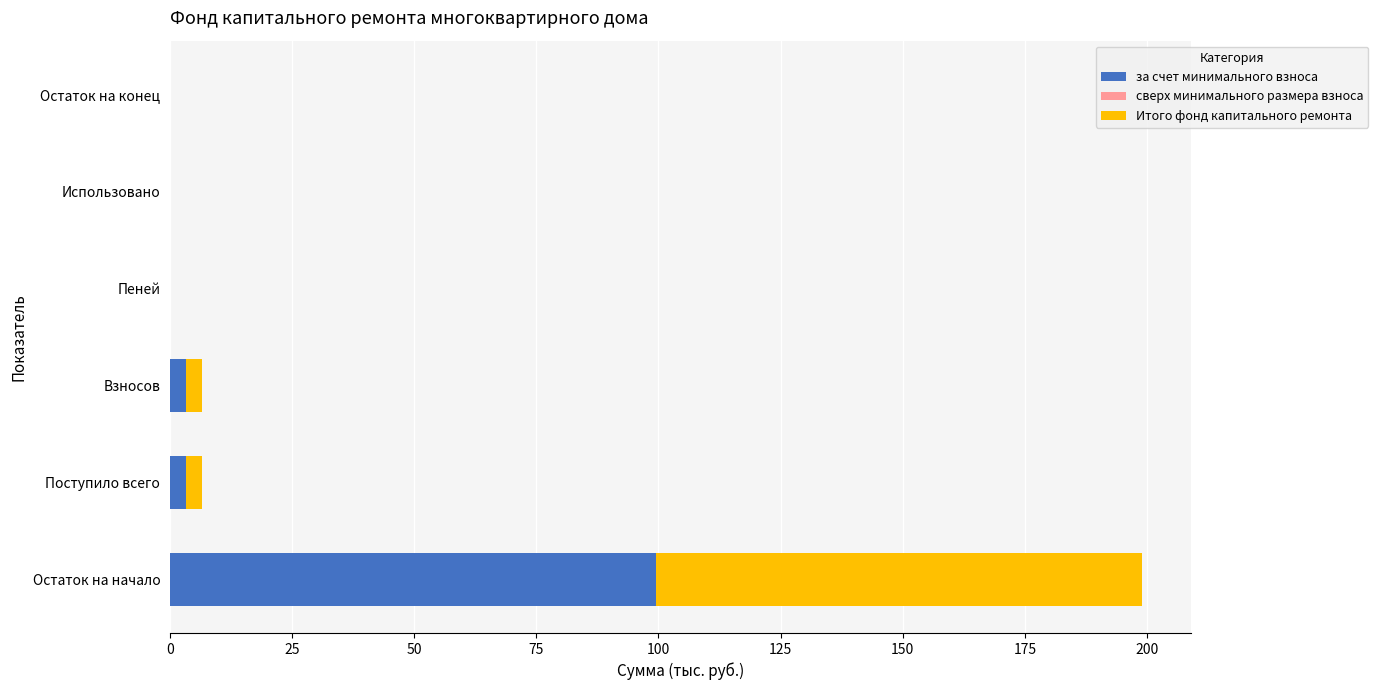

At which category is the sum across all series the highest?

Остаток на начало